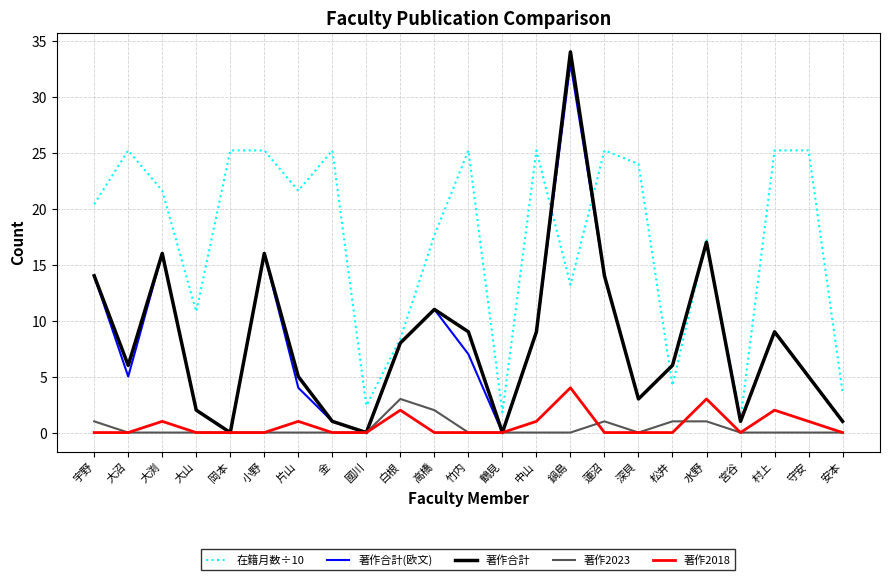

Reading left to right, extract all data points from this chart.

在籍月数÷10: 20.4	25.2	21.6	10.8	25.2	25.2	21.6	25.2	2.4	8.4	17.6	25.2	1.8	25.2	13.2	25.2	24.0	4.2	17.3	1.2	25.2	25.2	3.6
著作合計(欧文): 14.0	5.0	16.0	2.0	0.0	16.0	4.0	1.0	0.0	8.0	11.0	7.0	0.0	9.0	33.0	14.0	3.0	6.0	17.0	1.0	9.0	5.0	1.0
著作合計: 14.0	6.0	16.0	2.0	0.0	16.0	5.0	1.0	0.0	8.0	11.0	9.0	0.0	9.0	34.0	14.0	3.0	6.0	17.0	1.0	9.0	5.0	1.0
著作2023: 1.0	0.0	0.0	0.0	0.0	0.0	0.0	0.0	0.0	3.0	2.0	0.0	0.0	0.0	0.0	1.0	0.0	1.0	1.0	0.0	0.0	0.0	0.0
著作2018: 0.0	0.0	1.0	0.0	0.0	0.0	1.0	0.0	0.0	2.0	0.0	0.0	0.0	1.0	4.0	0.0	0.0	0.0	3.0	0.0	2.0	1.0	0.0